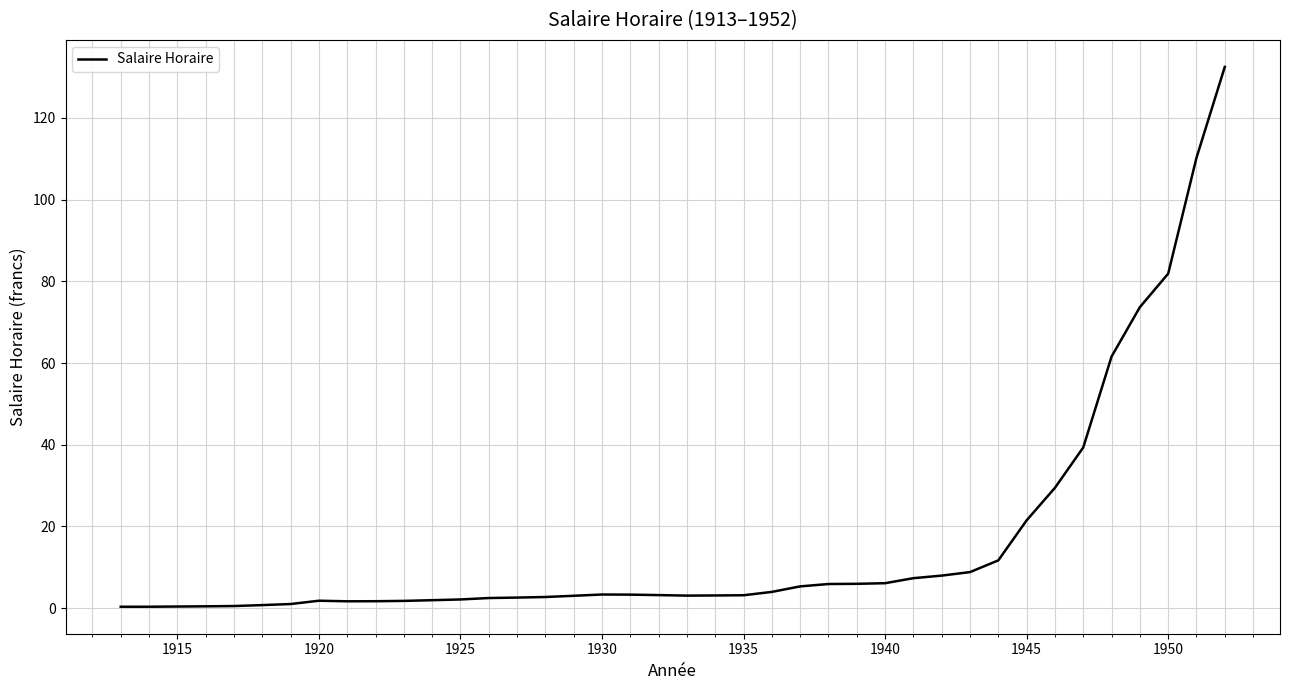

What is the difference between the maximum and minimum values?

132.2